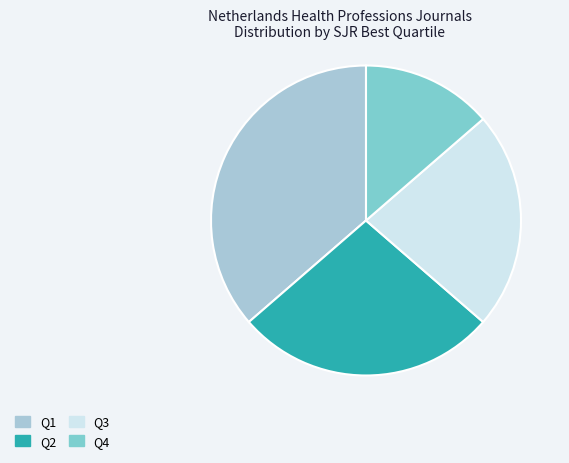

Is it true that Q1 is 36% of the pie?

True